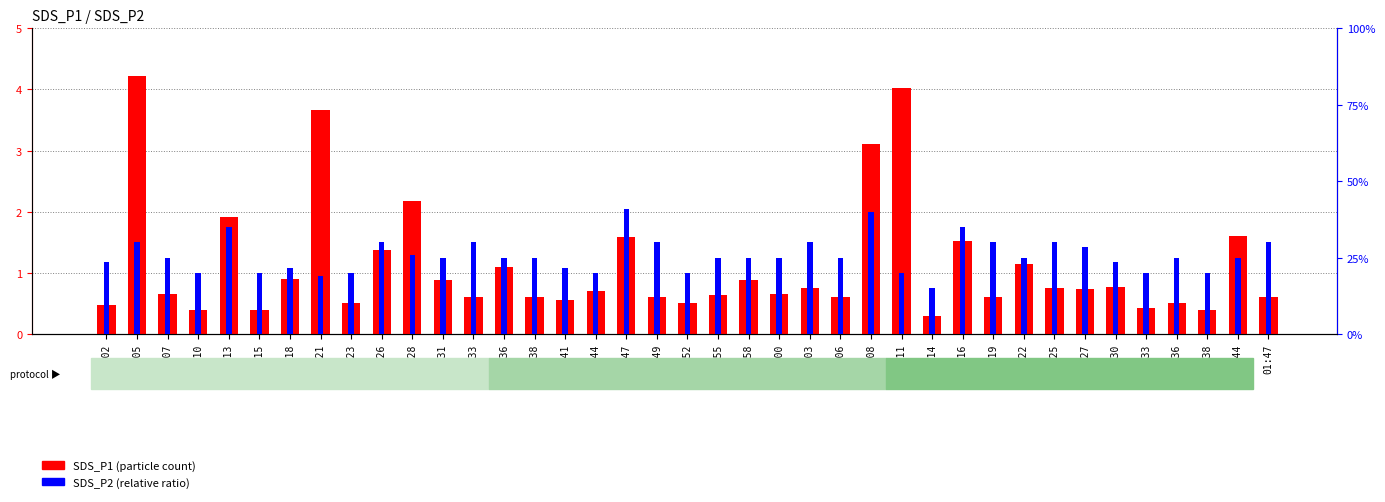

List the labels in order of SDS_P1 value, smallest first.

01:14, 00:10, 00:15, 01:38, 01:33, 00:02, 00:23, 00:52, 01:36, 00:41, 00:33, 00:38, 00:49, 01:06, 01:19, 01:47, 00:55, 00:07, 01:00, 00:44, 01:27, 01:03, 01:25, 01:30, 00:31, 00:58, 00:18, 00:36, 01:22, 00:26, 01:16, 00:47, 01:44, 00:13, 00:28, 01:08, 00:21, 01:11, 00:05